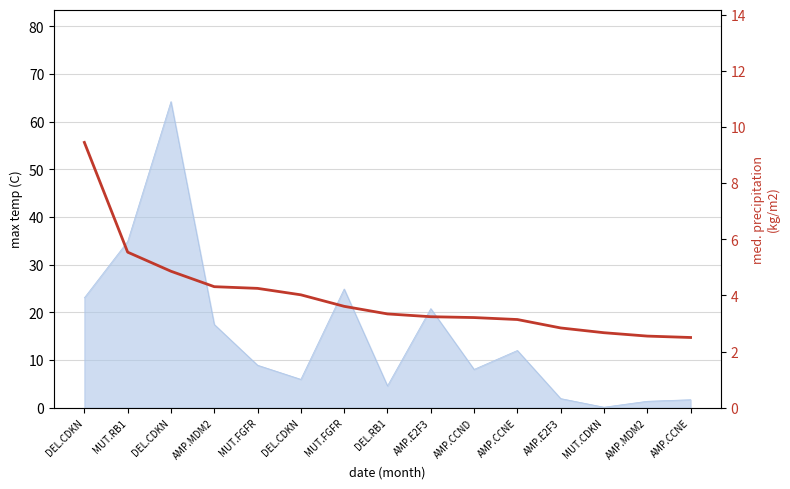

What is the difference between the values at DEL.CDKN and DEL.CDKN?

0.8